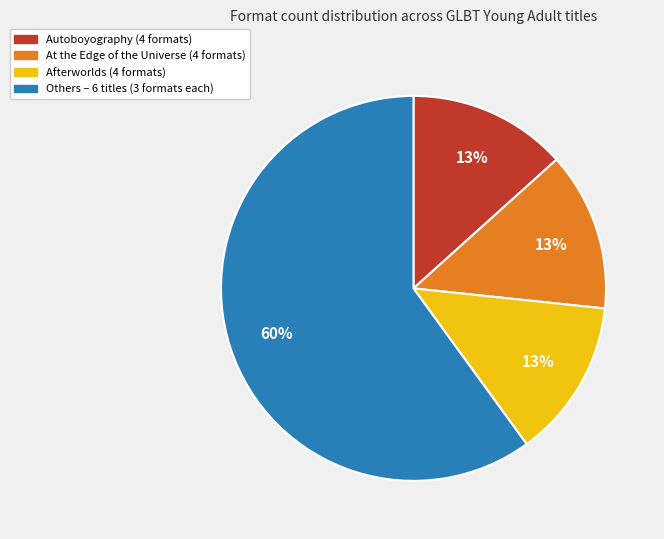

To the nearest percent, what is the average slice percentage?

25%